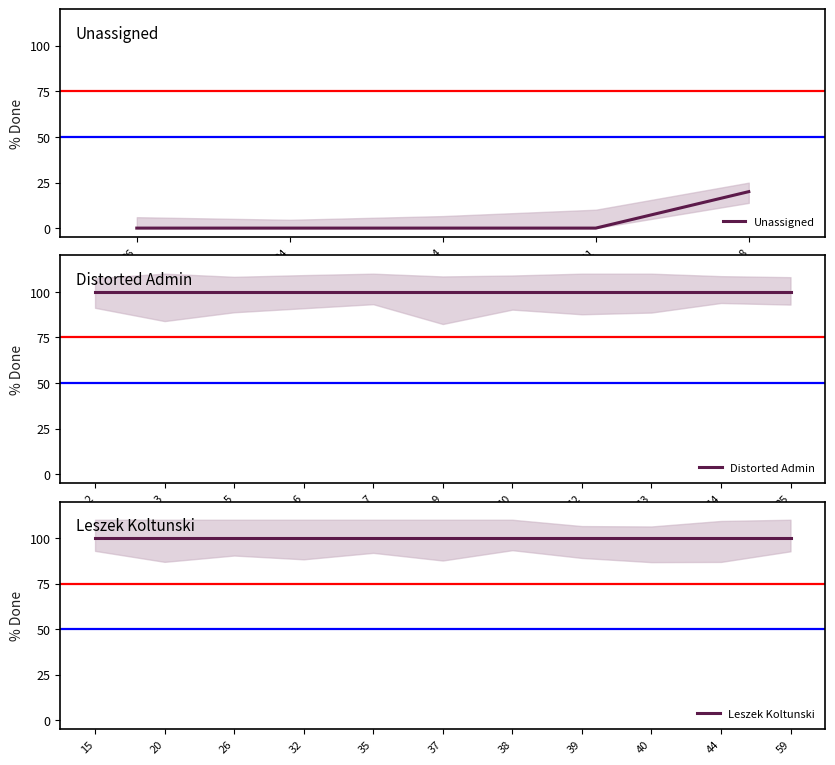

Rank the series at 9 from lowest to highest value.

lower_band, % Done, upper_band